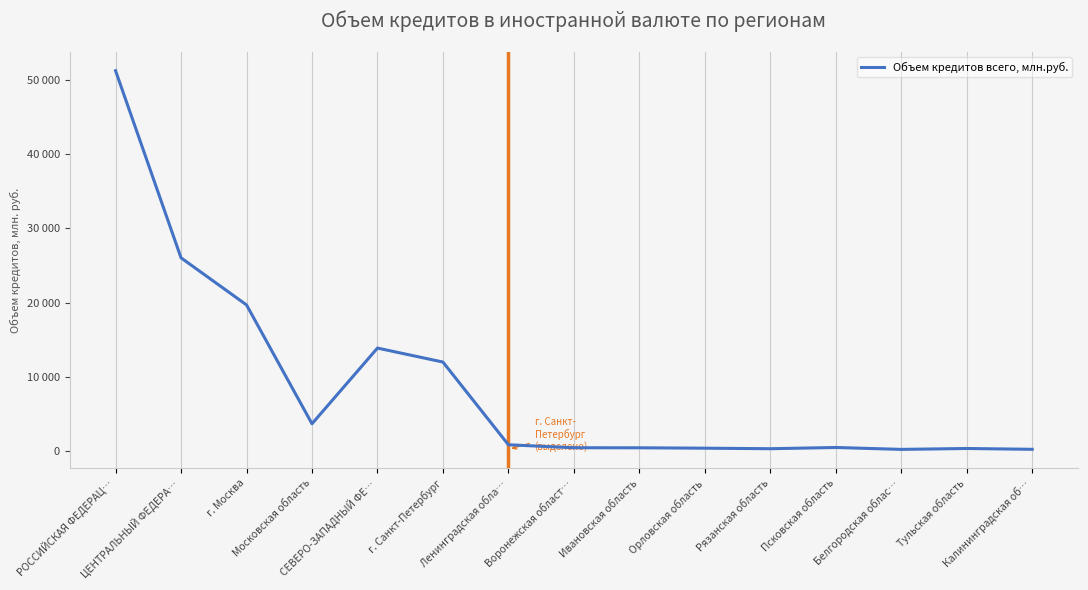

List the labels in order of value, largest first.

РОССИЙСКАЯ ФЕДЕРАЦ…, ЦЕНТРАЛЬНЫЙ ФЕДЕРА…, г. Москва, СЕВЕРО-ЗАПАДНЫЙ ФЕ…, г. Санкт-Петербург, Московская область, Ленинградская обла…, Псковская область, Воронежская област…, Ивановская область, Орловская область, Тульская область, Рязанская область, Калининградская об…, Белгородская облас…